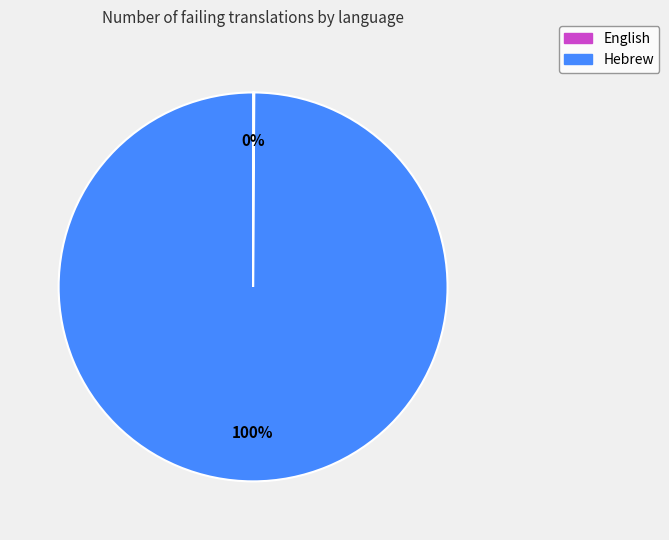

To the nearest percent, what portion does Hebrew represent?

100%